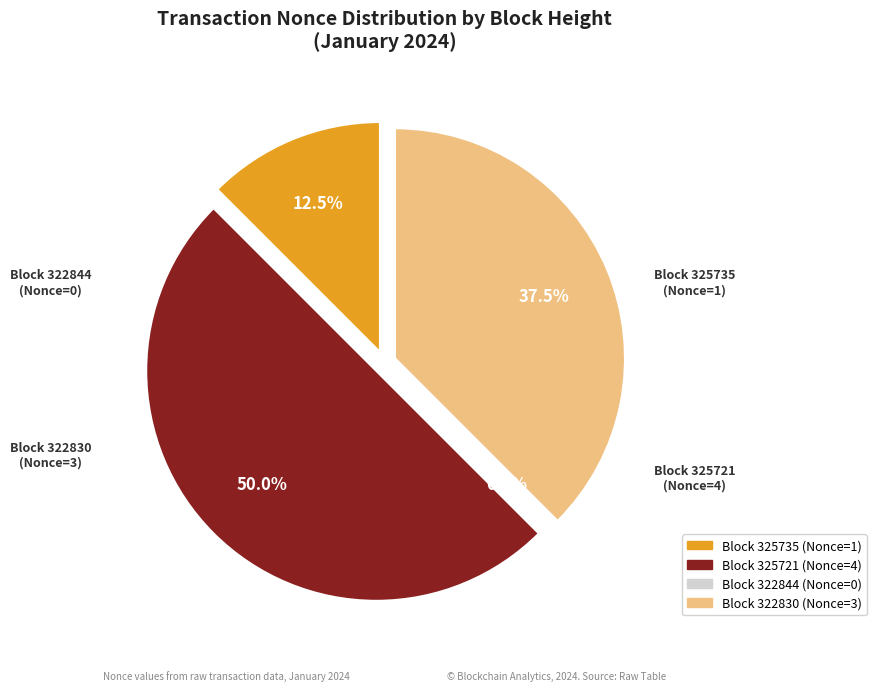

Is there a majority slice in this chart?

No